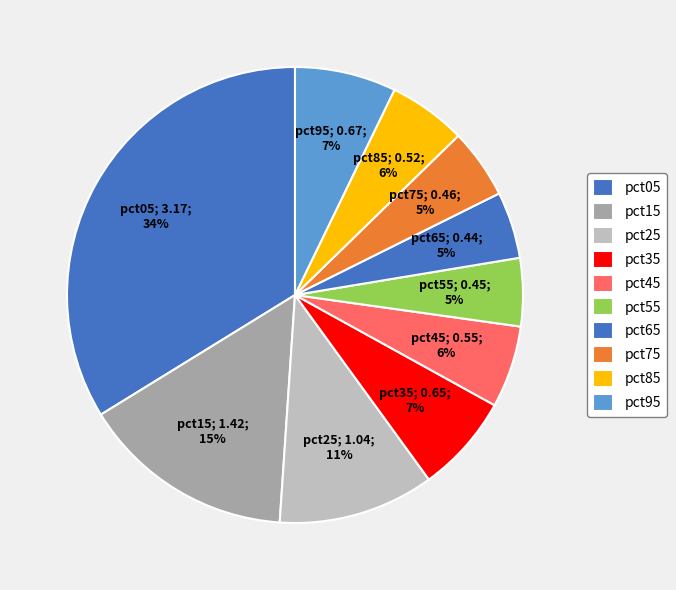

Does any single category account for the majority?

No